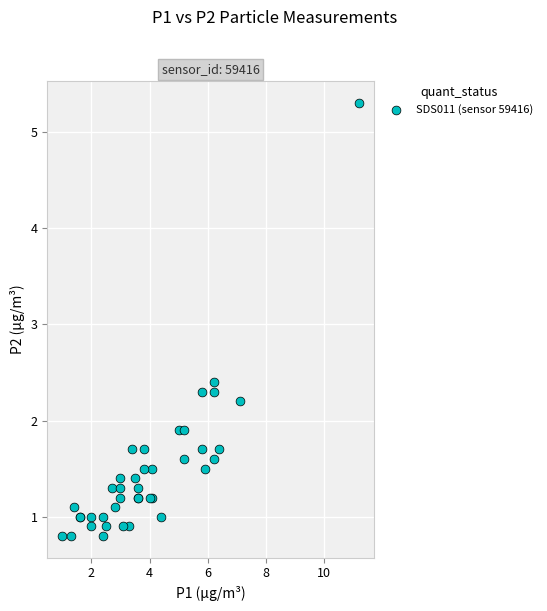

What Y value in the scatter plot is closest to 3?

2.4